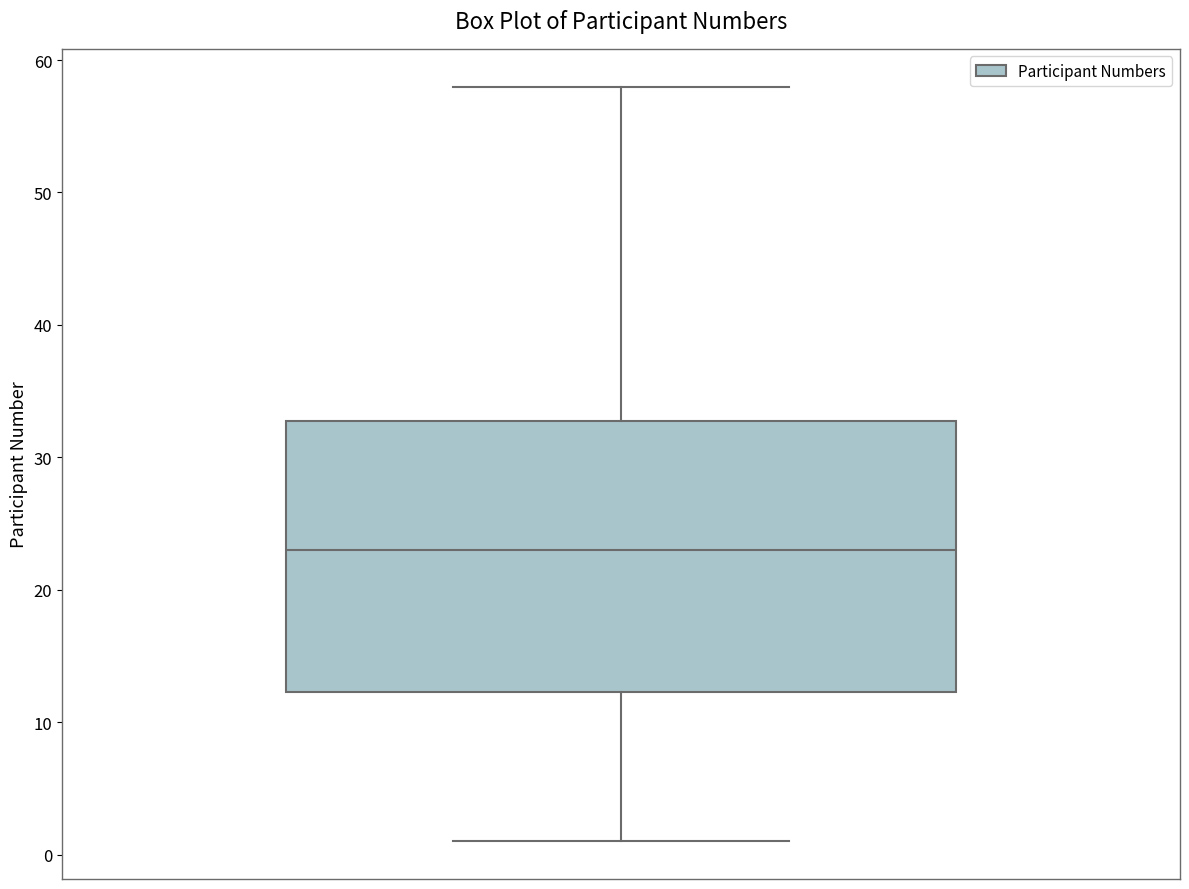

Read this box plot against the y-axis: the position of the median line, the range covered by the box, and the ends of both whiskers. The values are not printed on the chart, so give them approximately, as read against the axis.

median 23, box 12 to 33, whiskers 1 to 58